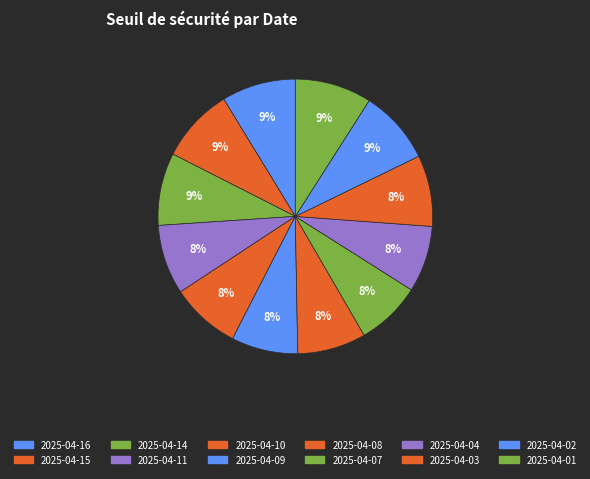

True or false: 2025-04-02 accounts for 2% of the total.

False